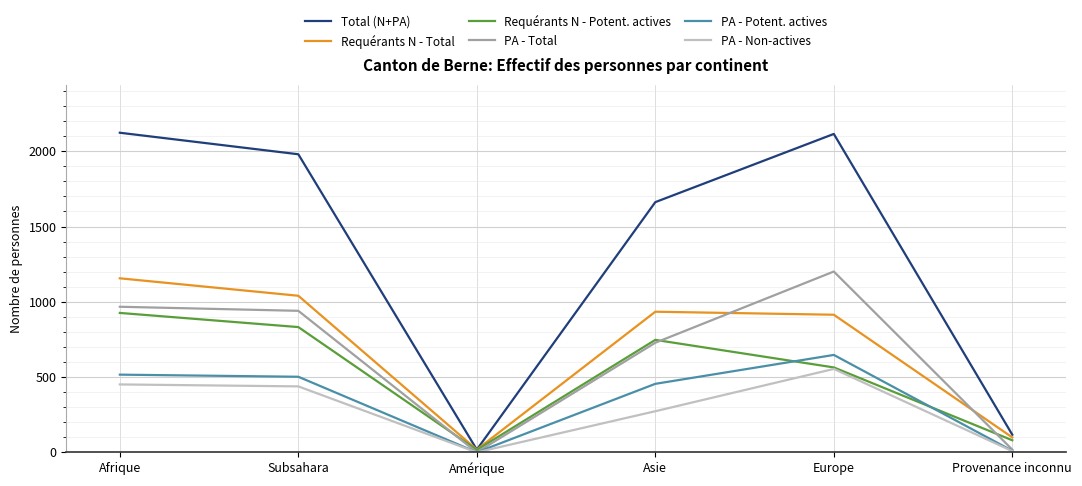

What is the difference between the maximum and second lowest values in the Requérants N - Potent. actives series?

846